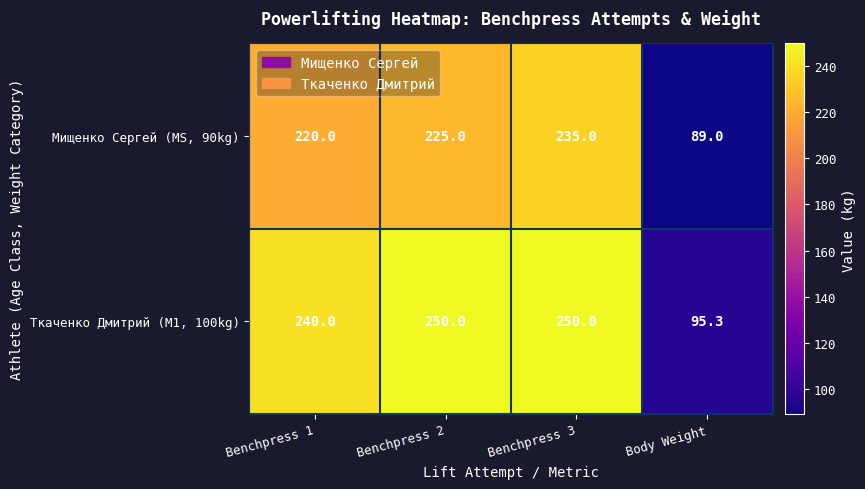

Where is Мищенко Сергей (MS, 90kg) nearest to the value 162?

Benchpress 1